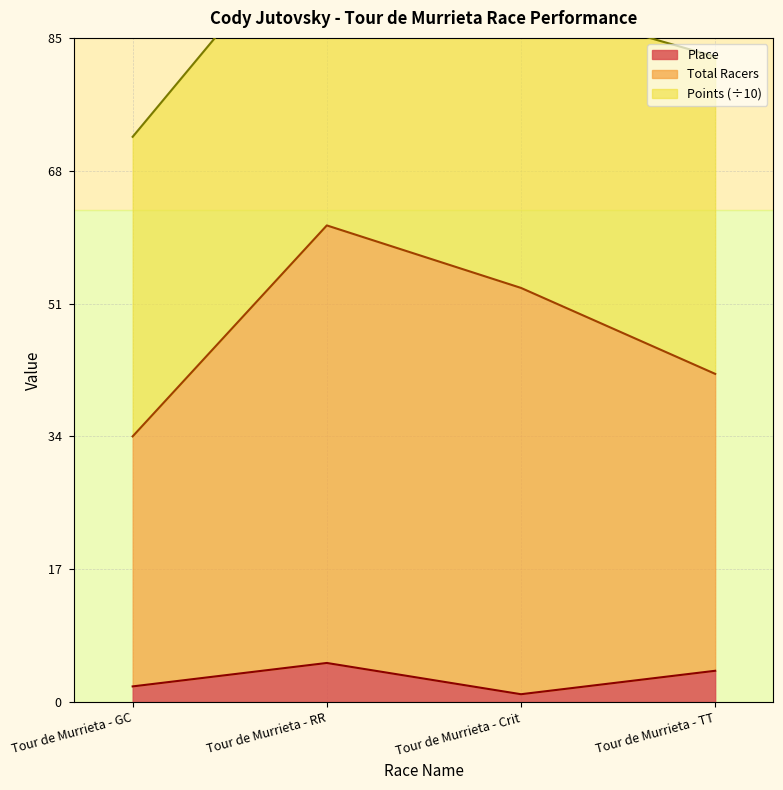

Which category has the highest value across all series?

Tour de Murrieta - RR